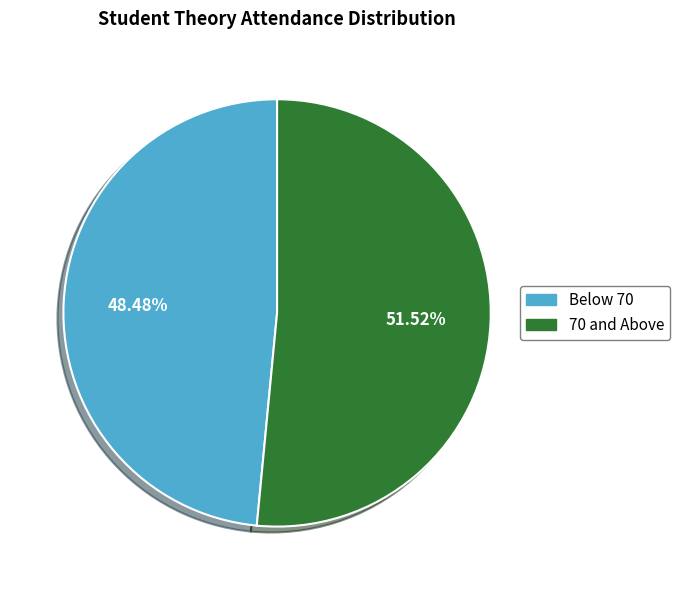

Is there a majority slice in this chart?

Yes